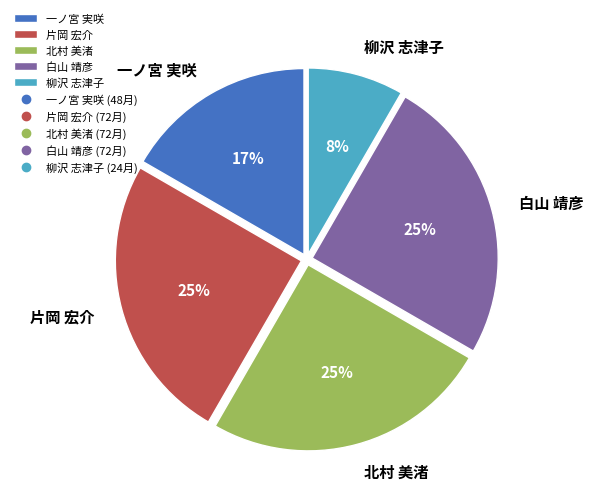

To the nearest percent, what is the combined percentage of 片岡 宏介 and 一ノ宮 実咲?

42%